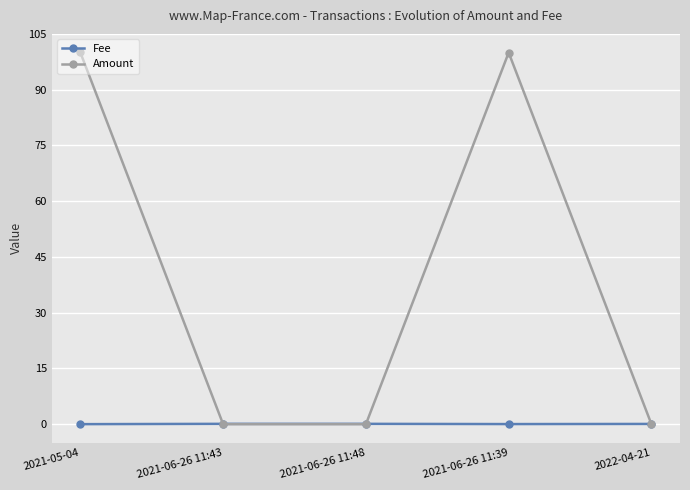

Which series has the widest spread of values?

Amount